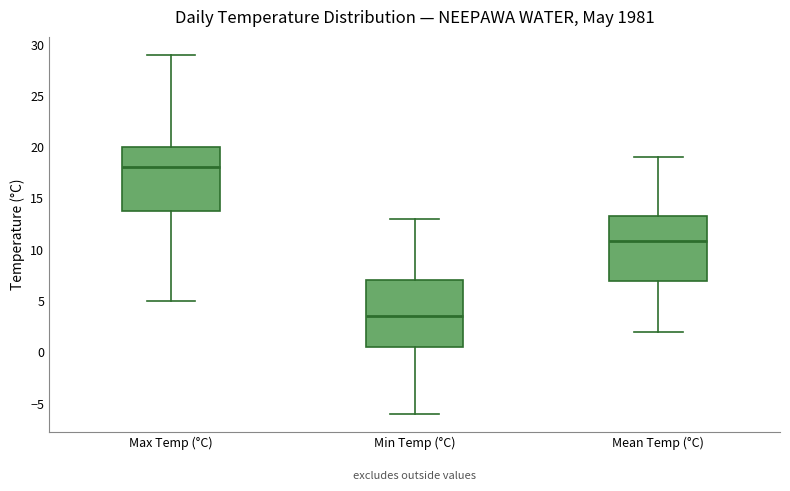

Where does the lower whisker of the box for Min Temp (°C) end on the y-axis? The values are not printed on the chart, so give them approximately, as read against the axis.

-6.0